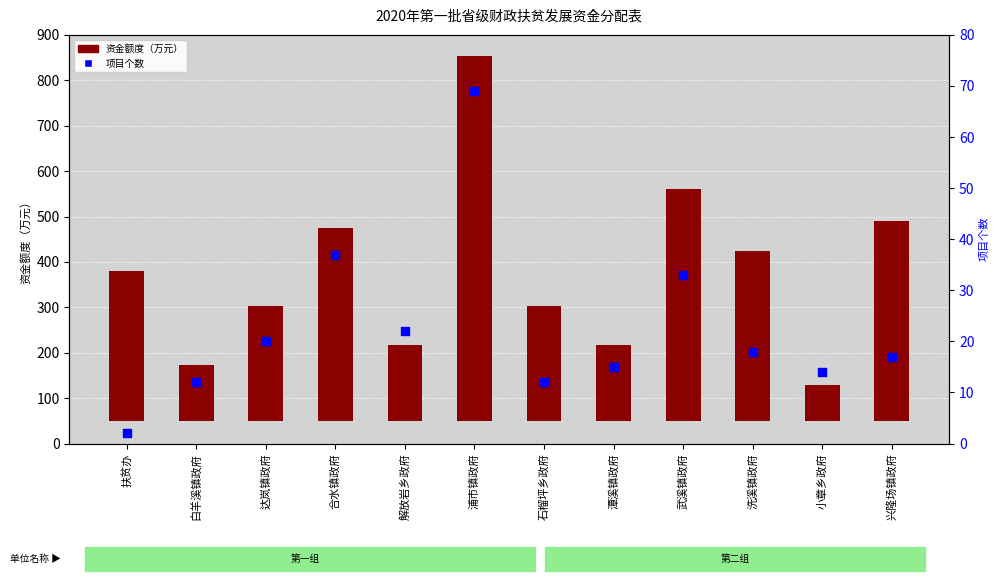

Which series contains the highest Y value?

资金额度（万元）